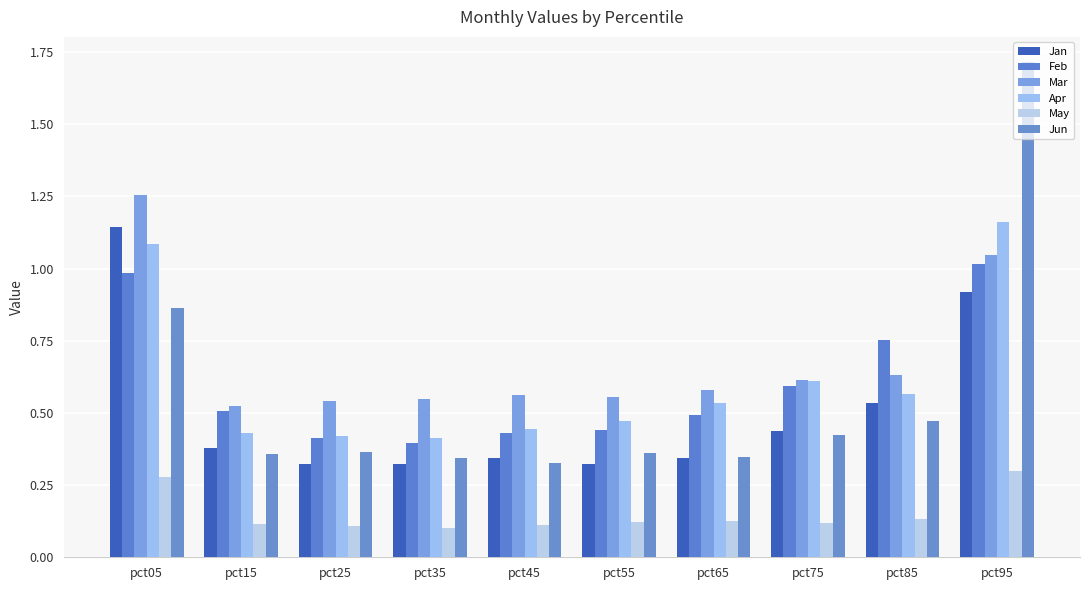

What is the difference between the maximum and minimum values in the Apr series?

0.7